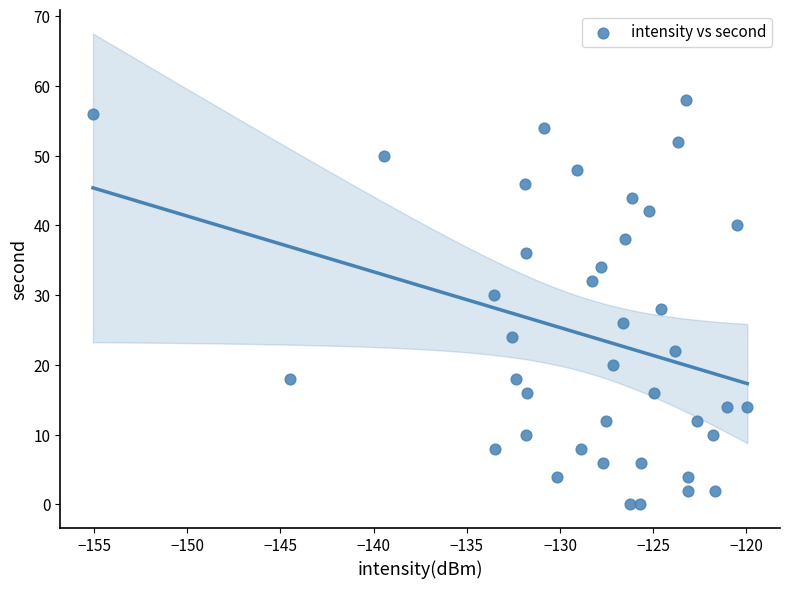

What is the range of Y values (max minus min)?

58